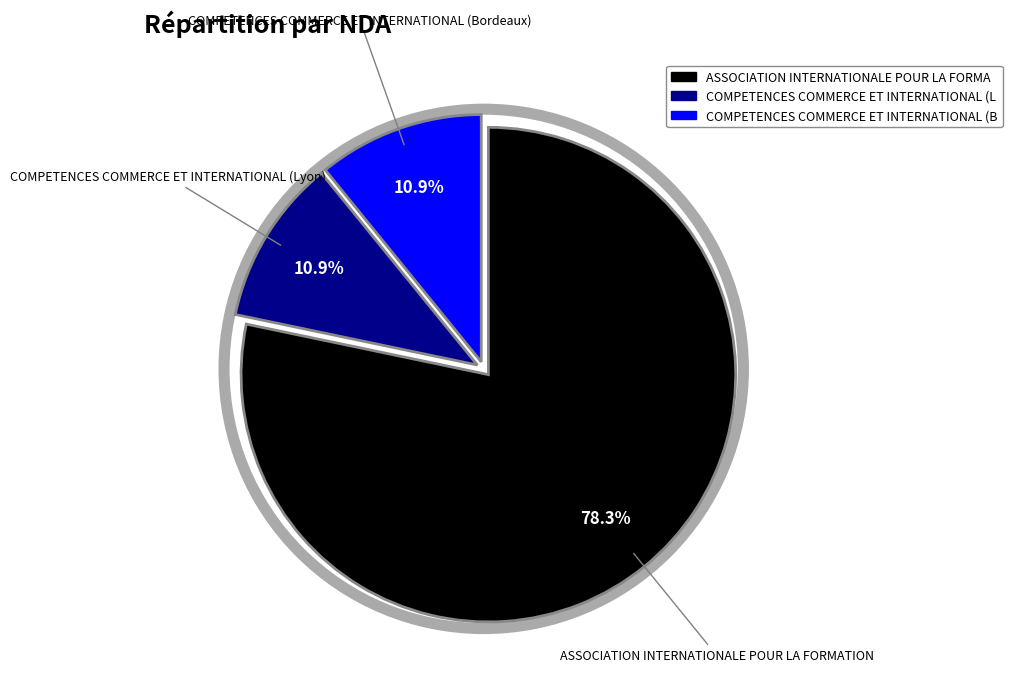

How much of the chart is everything except COMPETENCES COMMERCE ET INTERNATIONAL (Bordeaux)?

89.1%